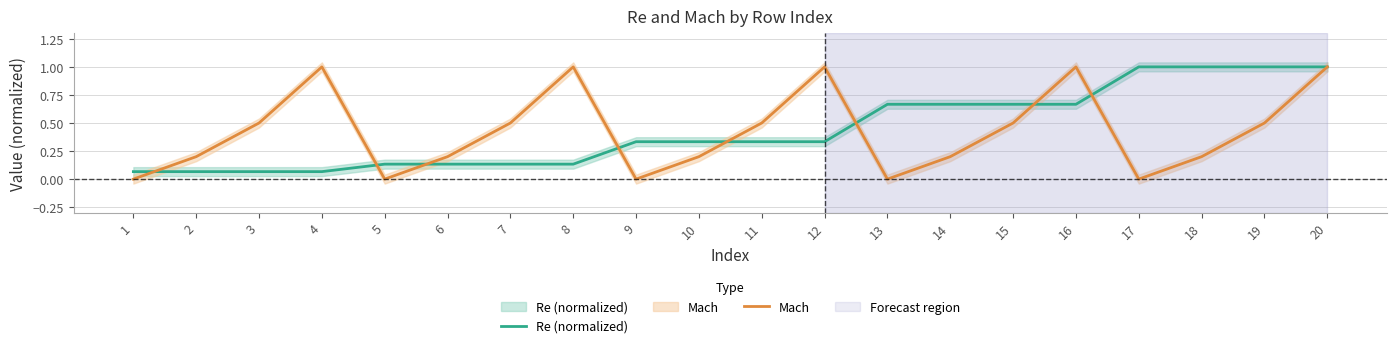

What is the sum of all Re (normalized) values?

8.8